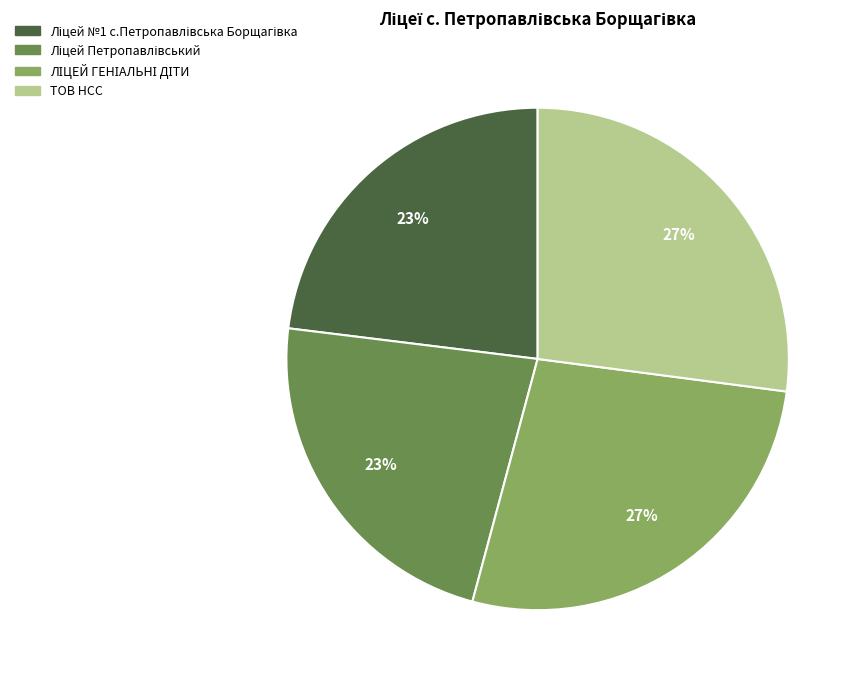

To the nearest percent, what portion does ТОВ НСС represent?

27%